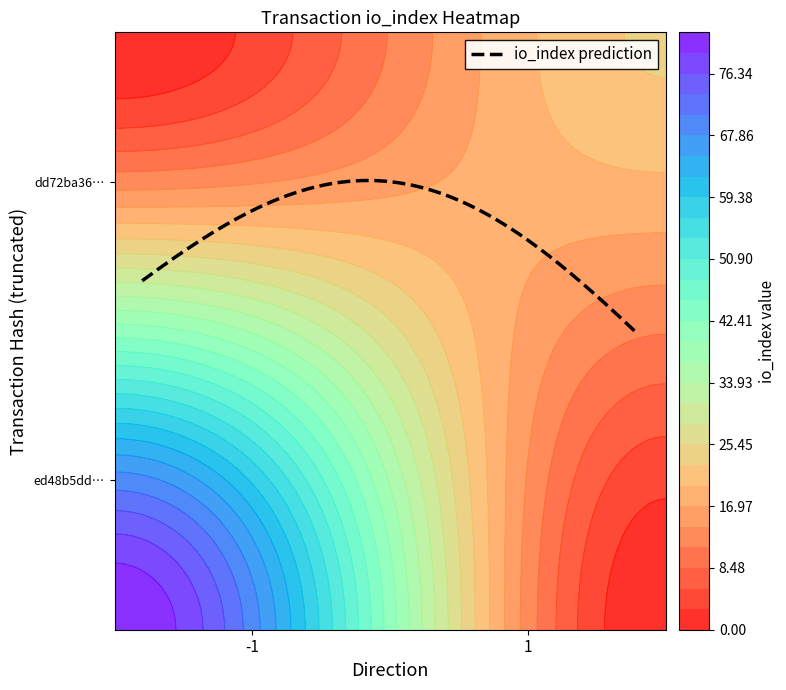

How many ed48b5dda2ac277512d6a1c49251333ceb5a4c3 values are between -1 and 82?

2